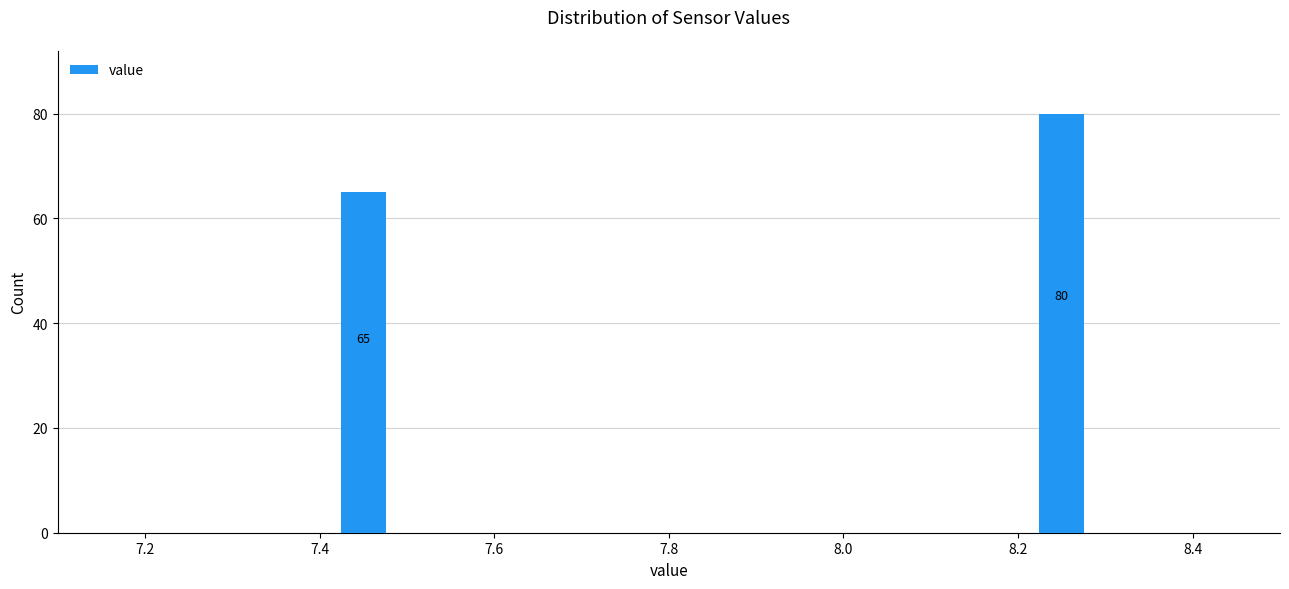

Reading left to right, list all the values displayed in this chart.

7.4=65	8.2=80